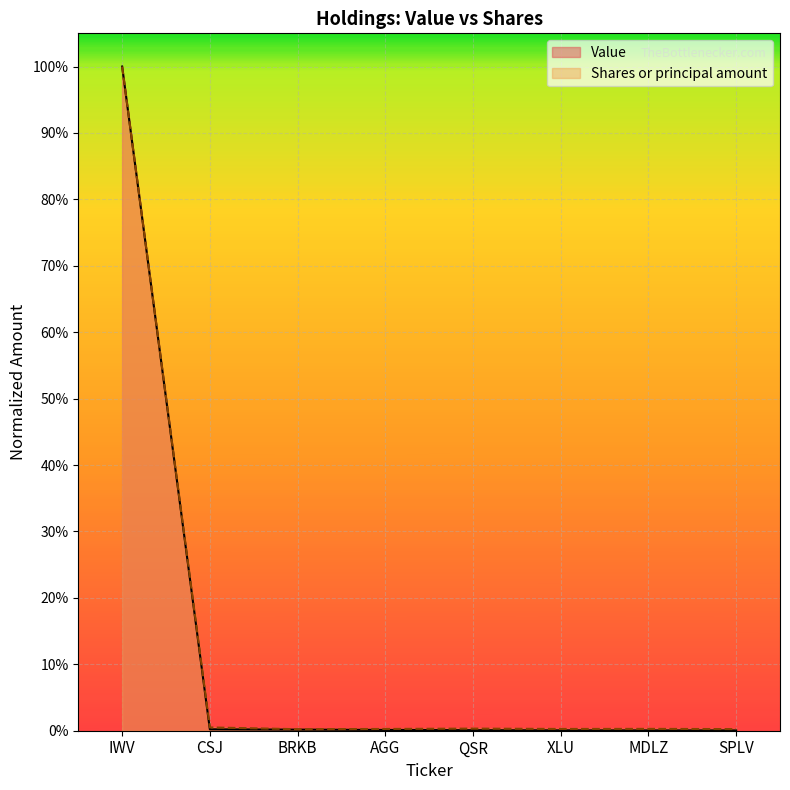

Rank the categories by Value value from highest to lowest.

IWV, CSJ, BRKB, AGG, QSR, XLU, MDLZ, SPLV